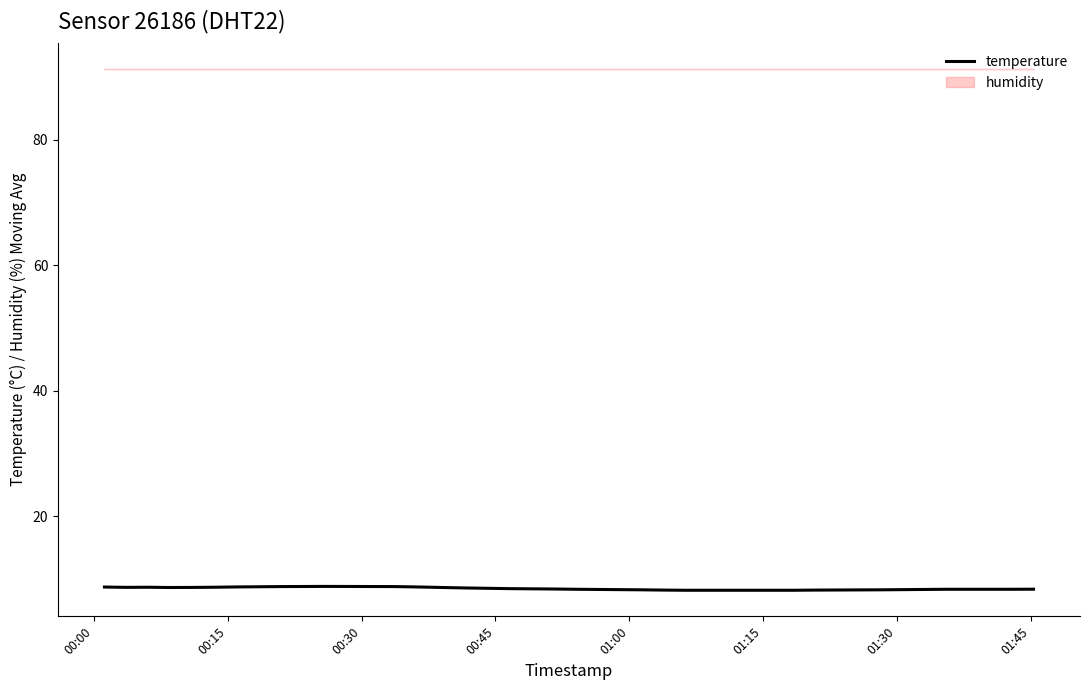

What is the smallest value displayed?

8.2